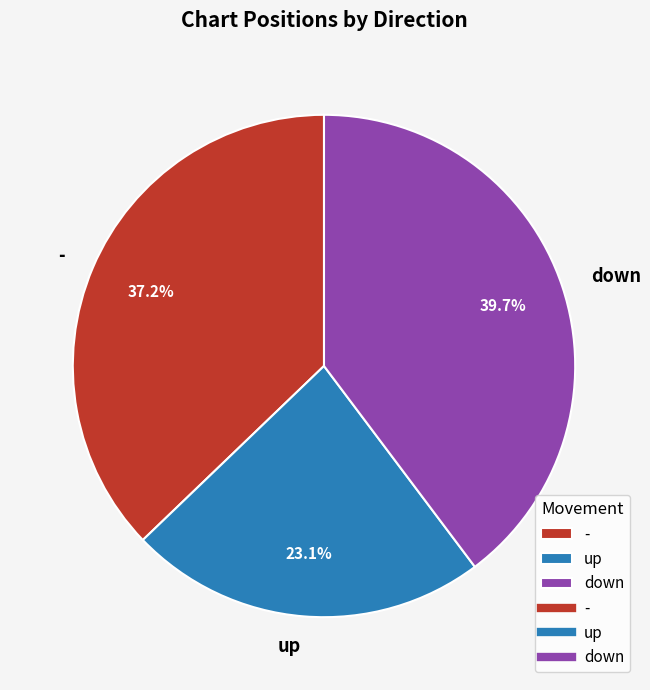

Between - and up, which is larger?

-